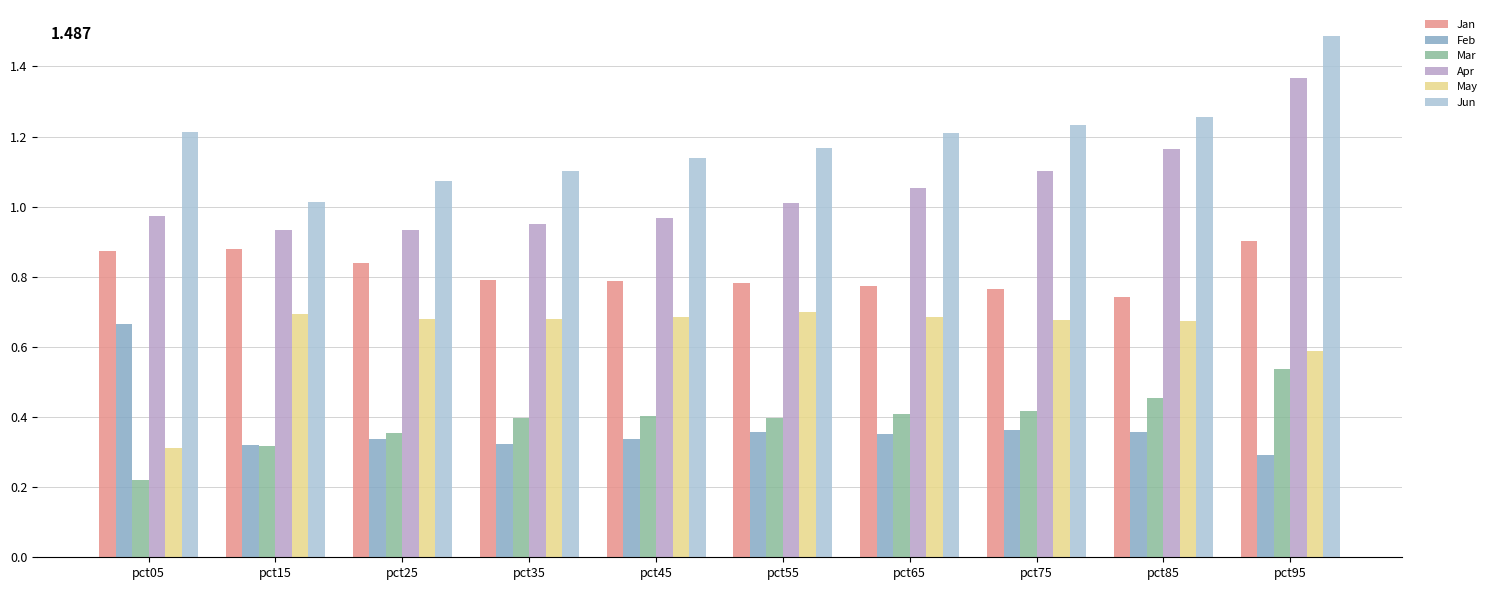

How many bars are there in each group?

6